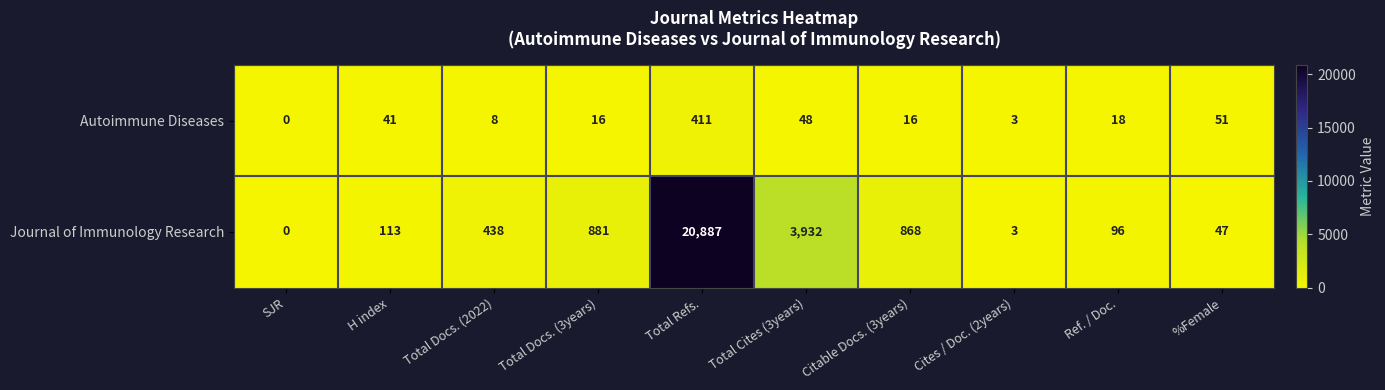

What is the difference between the highest and lowest values at Total Docs. (2022)?

430